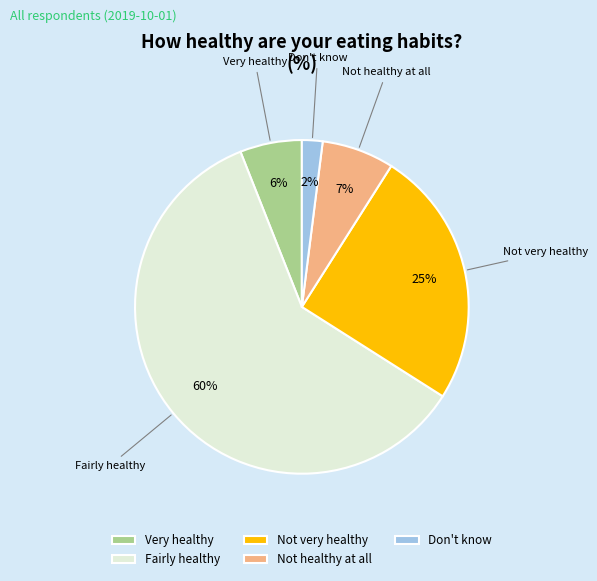

What percentage is the Not very healthy slice, to the nearest percent?

25%